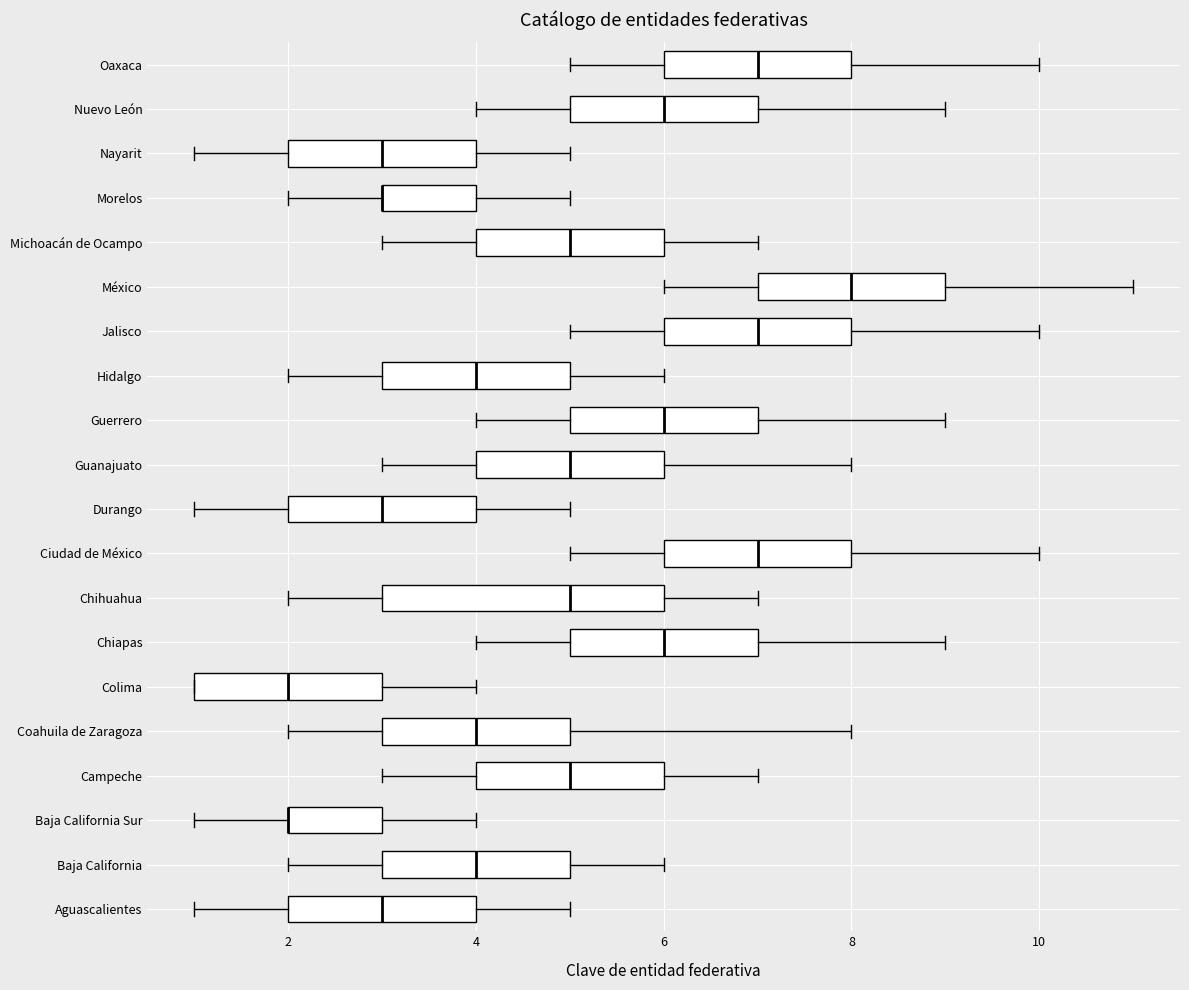

Reading bottom to top, transcribe this box plot: for each box, give where its median line is, the range the box spans, and where its two whiskers end, as read against the x-axis. The values are not printed on the chart, so give them approximately, as read against the axis.

Aguascalientes: median 3, box 2 to 4, whiskers 1 to 5
Baja California: median 4, box 3 to 5, whiskers 2 to 6
Baja California Sur: median 2 (drawn on the box's left edge), box 2 to 3, whiskers 1 to 4
Campeche: median 5, box 4 to 6, whiskers 3 to 7
Coahuila de Zaragoza: median 4, box 3 to 5, whiskers 2 to 8
Colima: median 2, box 1 to 3, whiskers 1 to 4
Chiapas: median 6, box 5 to 7, whiskers 4 to 9
Chihuahua: median 5, box 3 to 6, whiskers 2 to 7
Ciudad de México: median 7, box 6 to 8, whiskers 5 to 10
Durango: median 3, box 2 to 4, whiskers 1 to 5
Guanajuato: median 5, box 4 to 6, whiskers 3 to 8
Guerrero: median 6, box 5 to 7, whiskers 4 to 9
Hidalgo: median 4, box 3 to 5, whiskers 2 to 6
Jalisco: median 7, box 6 to 8, whiskers 5 to 10
México: median 8, box 7 to 9, whiskers 6 to 11
Michoacán de Ocampo: median 5, box 4 to 6, whiskers 3 to 7
Morelos: median 3 (drawn on the box's left edge), box 3 to 4, whiskers 2 to 5
Nayarit: median 3, box 2 to 4, whiskers 1 to 5
Nuevo León: median 6, box 5 to 7, whiskers 4 to 9
Oaxaca: median 7, box 6 to 8, whiskers 5 to 10